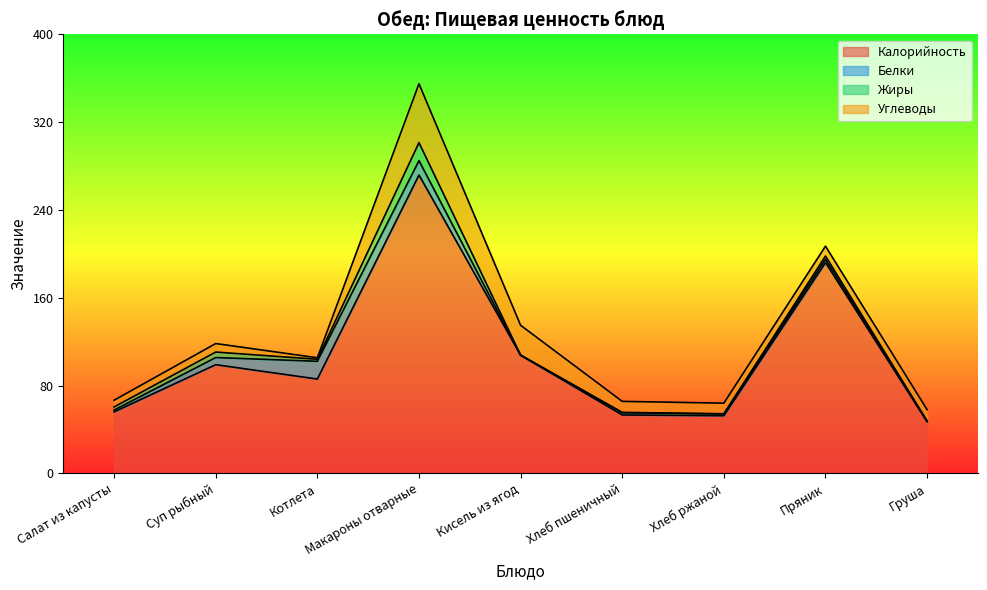

Between Хлеб пшеничный and Макароны отварные, which is larger?

Макароны отварные